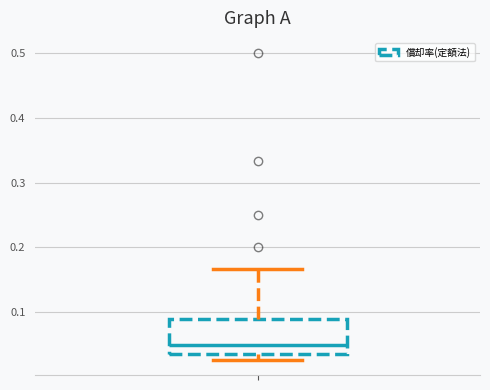

Read this box plot against the y-axis: the position of the median line, the range covered by the box, and the ends of both whiskers. The values are not printed on the chart, so give them approximately, as read against the axis.

median 0.05, box 0.03 to 0.09, whiskers 0.03 (just below the box's lower edge) to 0.17